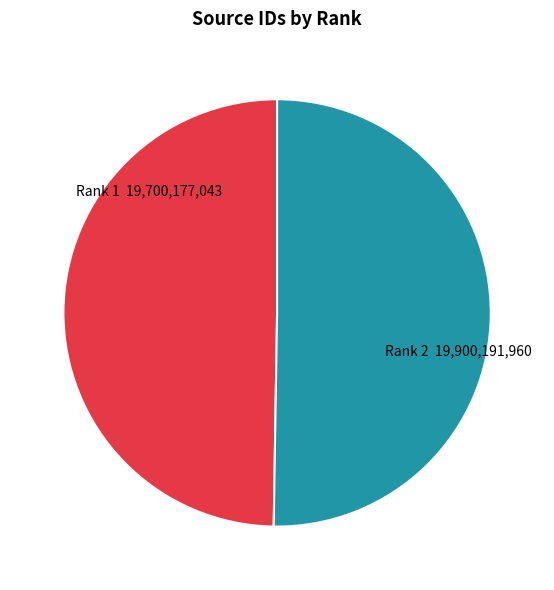

Is there a majority slice in this chart?

Yes